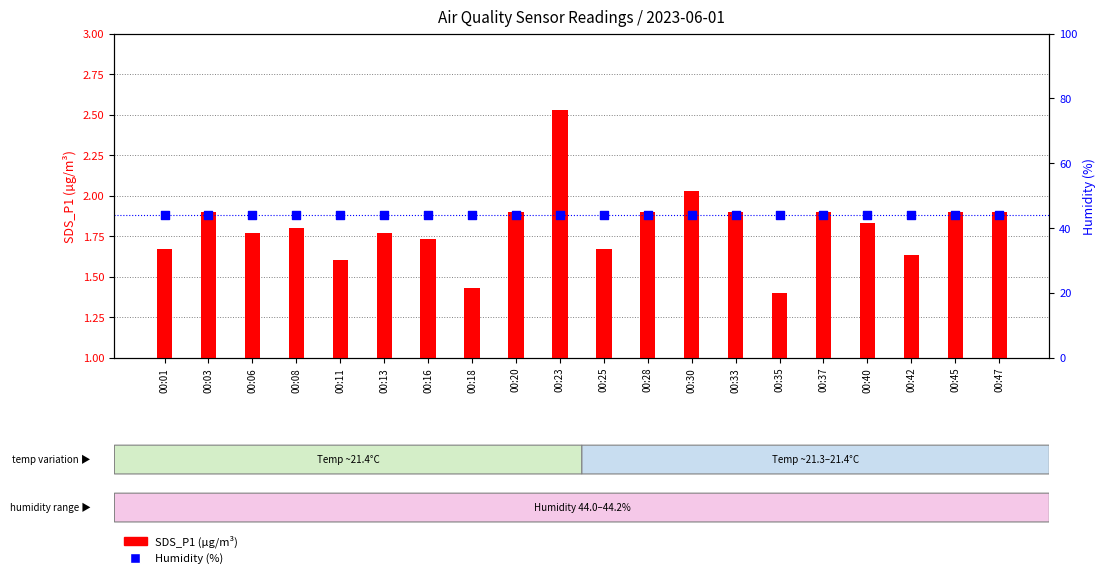

At which category is the sum across all series the highest?

00:23